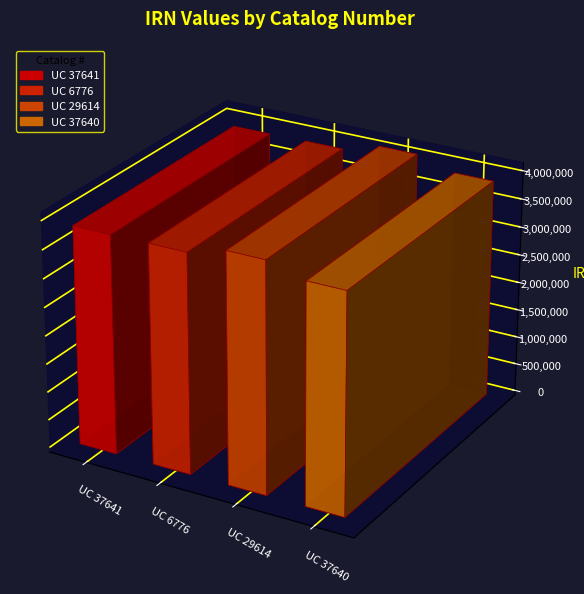

Reading left to right, list all the values displayed in this chart.

3860913	3870744	4058575	3870192